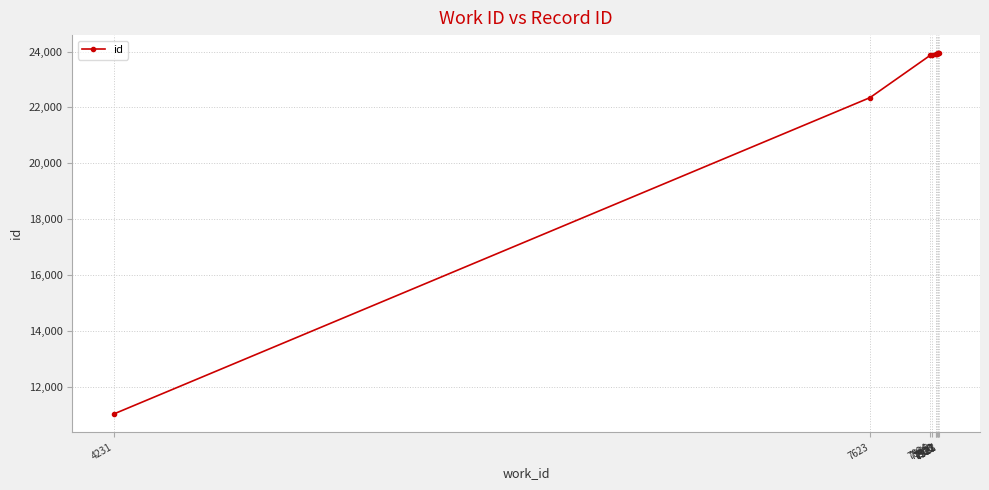

Does the chart have visible grid lines?

Yes